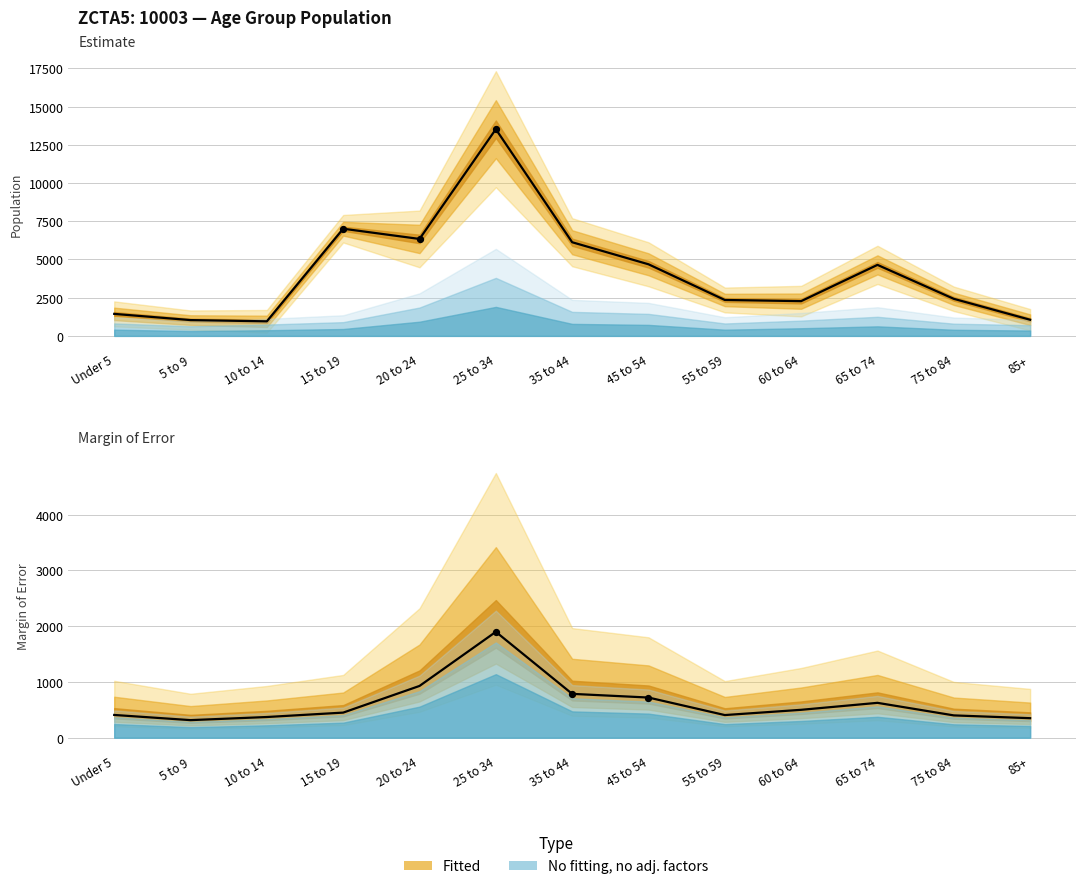

At how many categories does at least one series exceed 13026?

1